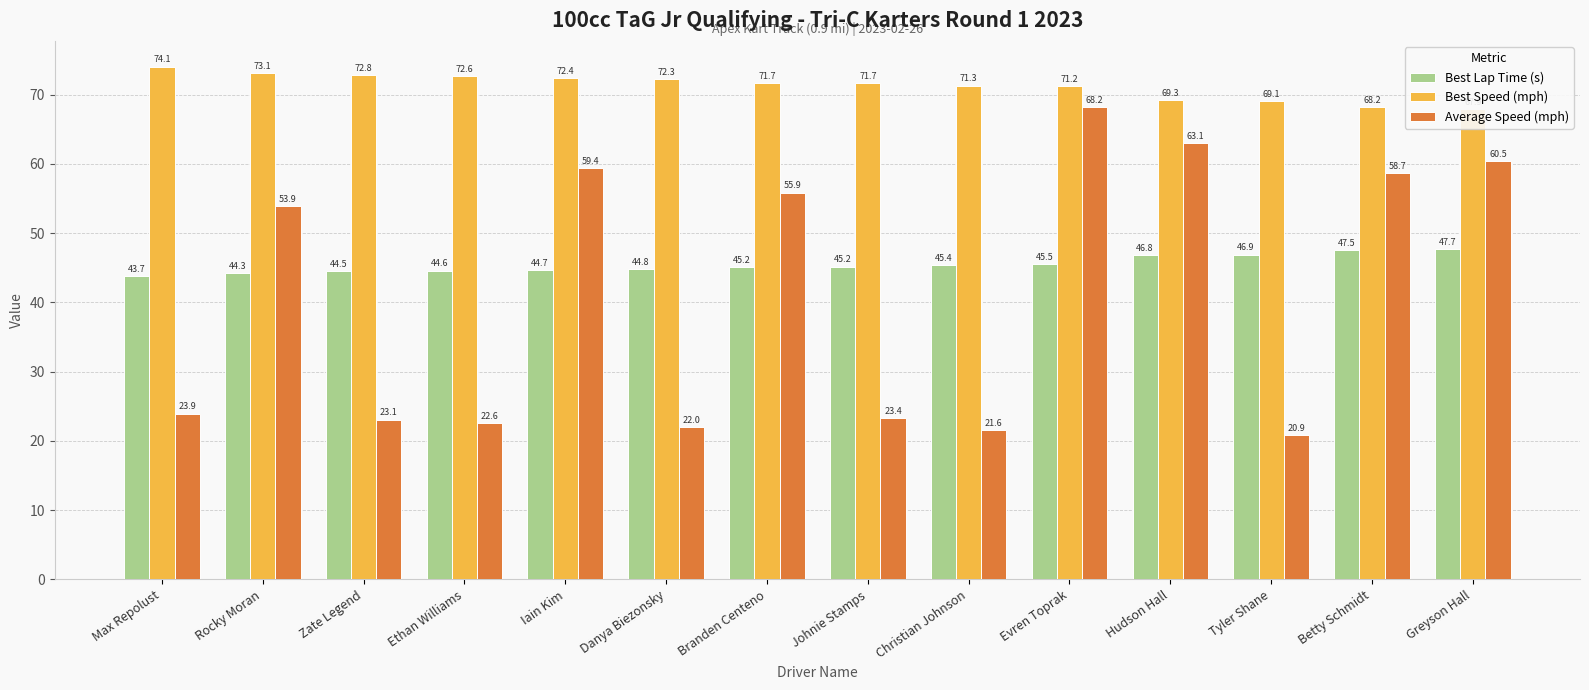

What is the average value of the Best Speed (mph) series?

71.3